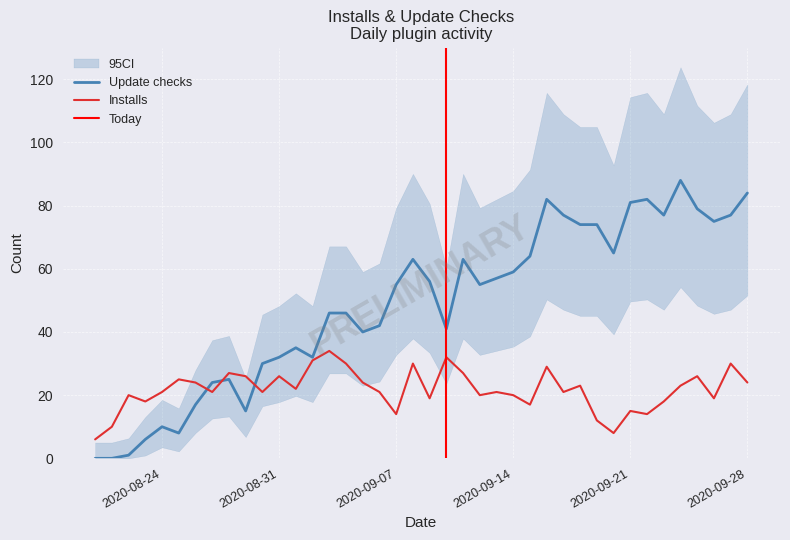

Which category has the highest value in the Update checks series?

2020-09-24